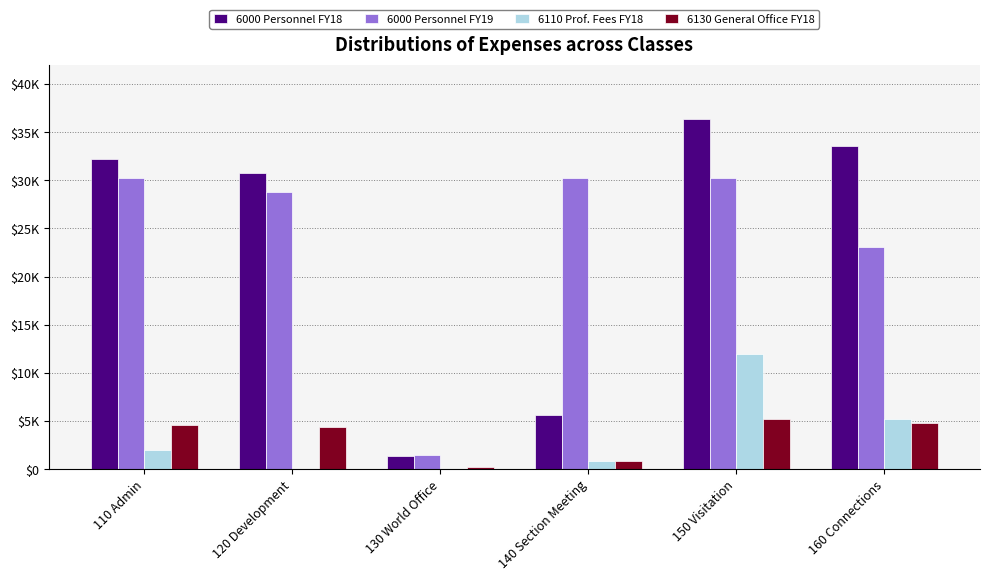

What position from the left is 110 Admin?

1